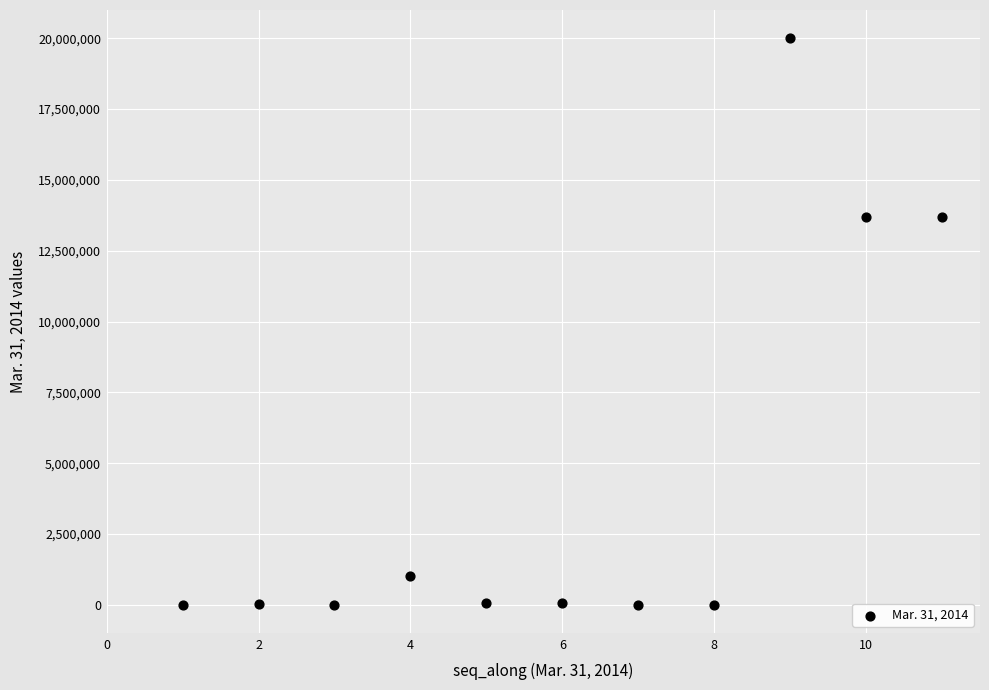

What is the average Y value?

4412660.5